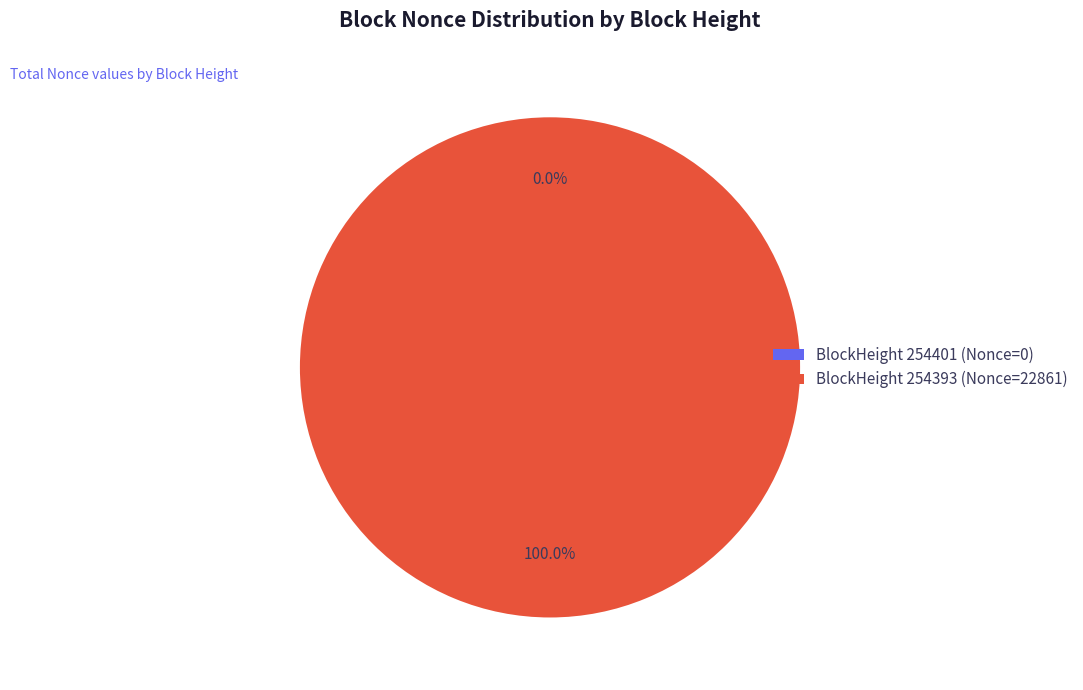

To the nearest percent, what is the average slice percentage?

50%